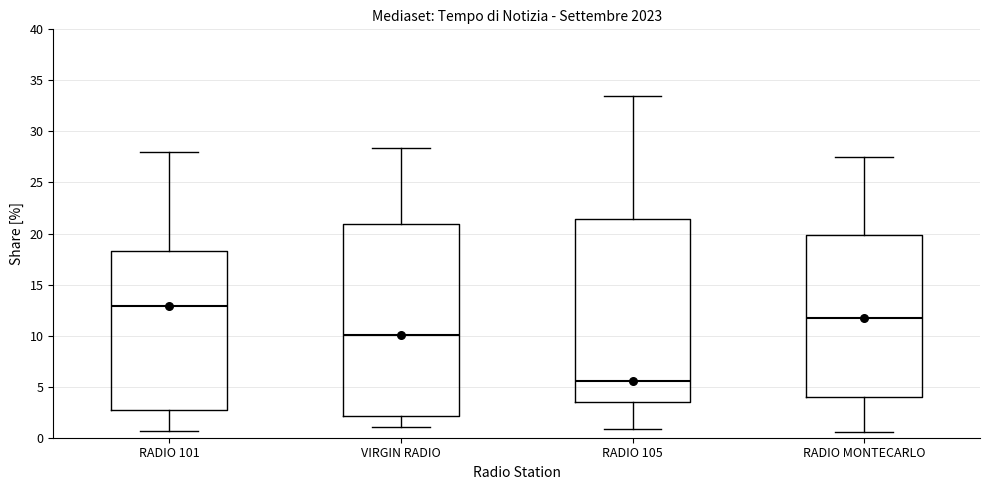

Reading left to right, read every box against the y-axis: the position of its median line, the range the box covers, and the ends of its whiskers. The values are not printed on the chart, so give them approximately, as read against the axis.

RADIO 101: median 13.0, box 2.5 to 18.5, whiskers 0.5 to 28.0
VIRGIN RADIO: median 10.0, box 2.0 to 21.0, whiskers 1.0 to 28.5
RADIO 105: median 5.5, box 3.5 to 21.5, whiskers 1.0 to 33.5
RADIO MONTECARLO: median 12.0, box 4.0 to 20.0, whiskers 0.5 to 27.5